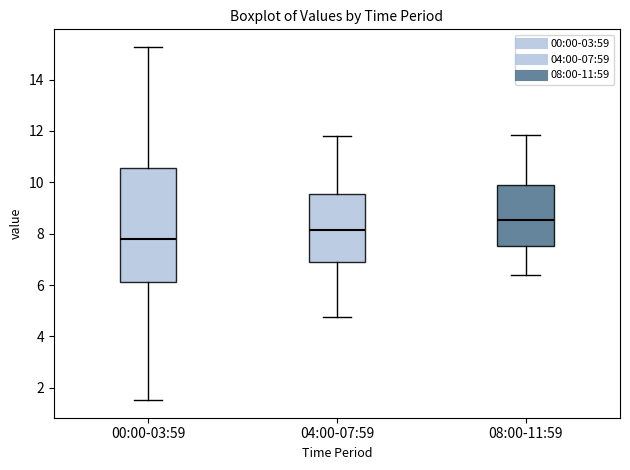

Which box is the tallest, from its lower edge to its upper edge?

00:00-03:59